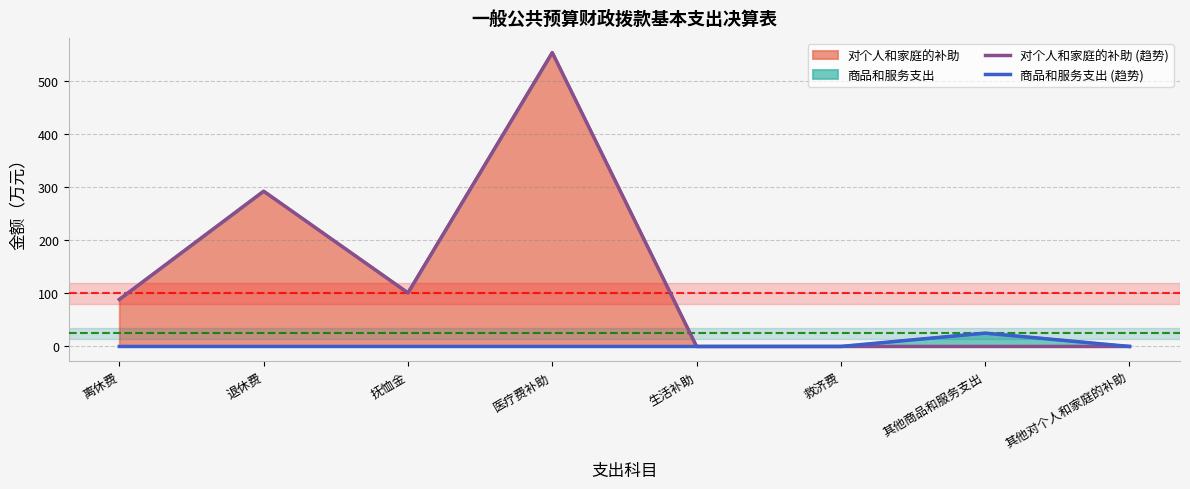

At which label does 对个人和家庭的补助 (趋势) first exceed 88?

离休费